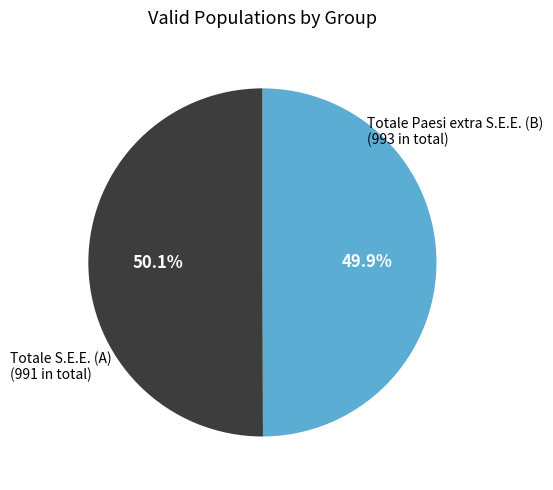

Is there a majority slice in this chart?

Yes